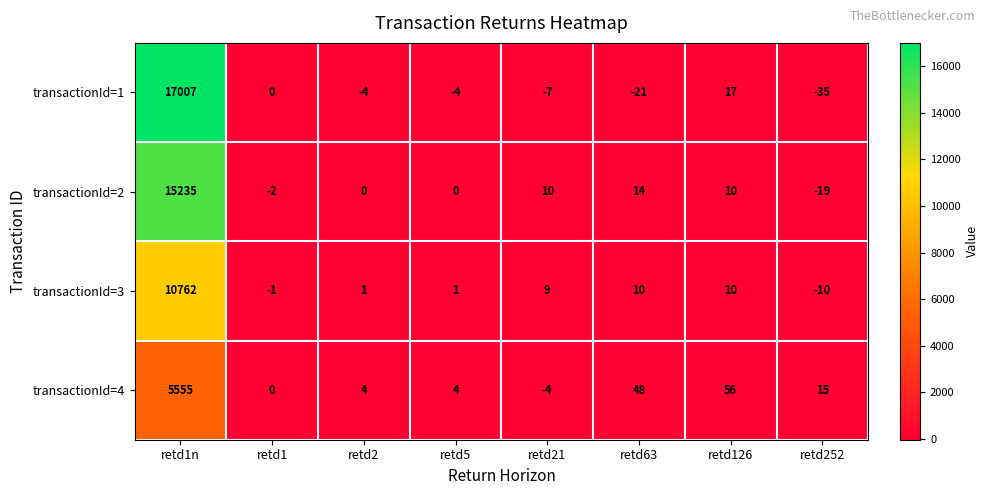

At which category is the sum across all series the highest?

retd1n